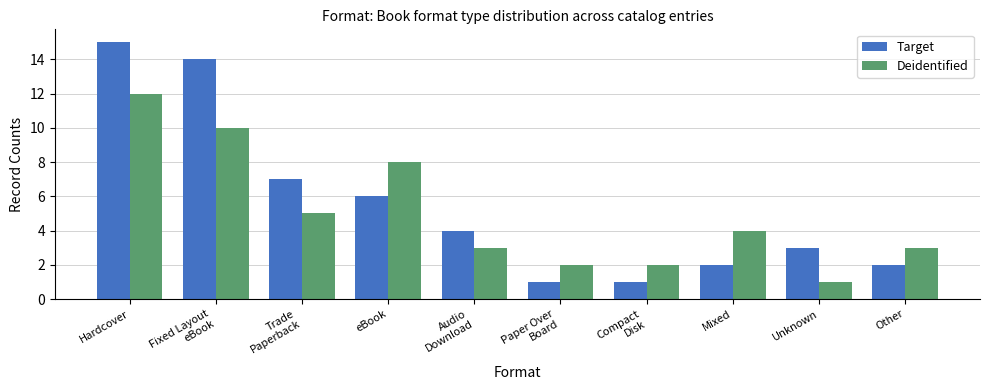

What is the lowest value of the Deidentified series?

1